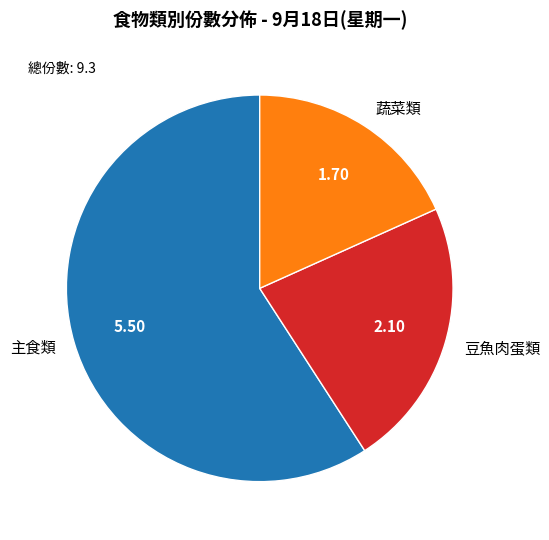

Is the sum of 蔬菜類 and 豆魚肉蛋類 greater than half?

No